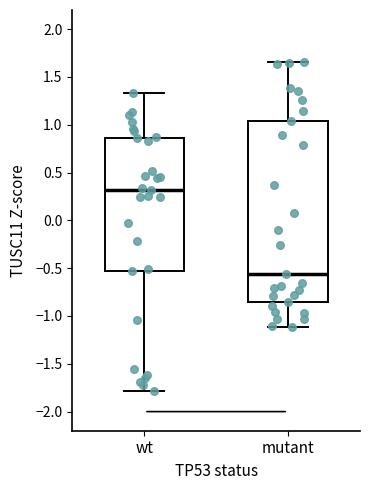

Reading left to right, read every box against the y-axis: the position of its median line, the range the box covers, and the ends of its whiskers. The values are not printed on the chart, so give them approximately, as read against the axis.

wt: median 0.30, box -0.55 to 0.85, whiskers -1.80 to 1.35
mutant: median -0.55, box -0.85 to 1.05, whiskers -1.10 to 1.65